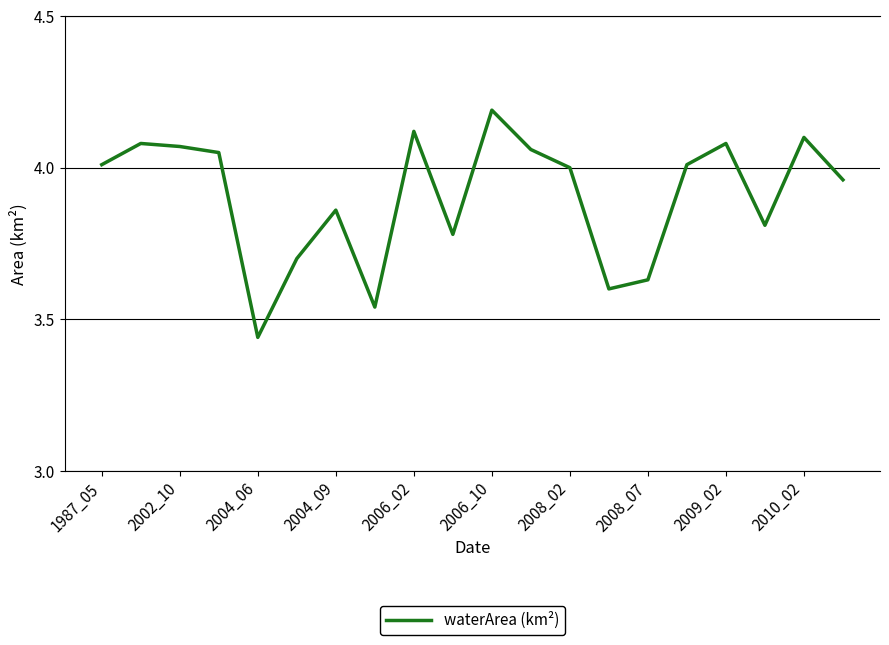

What is the value of the 6th point from the left?

3.7